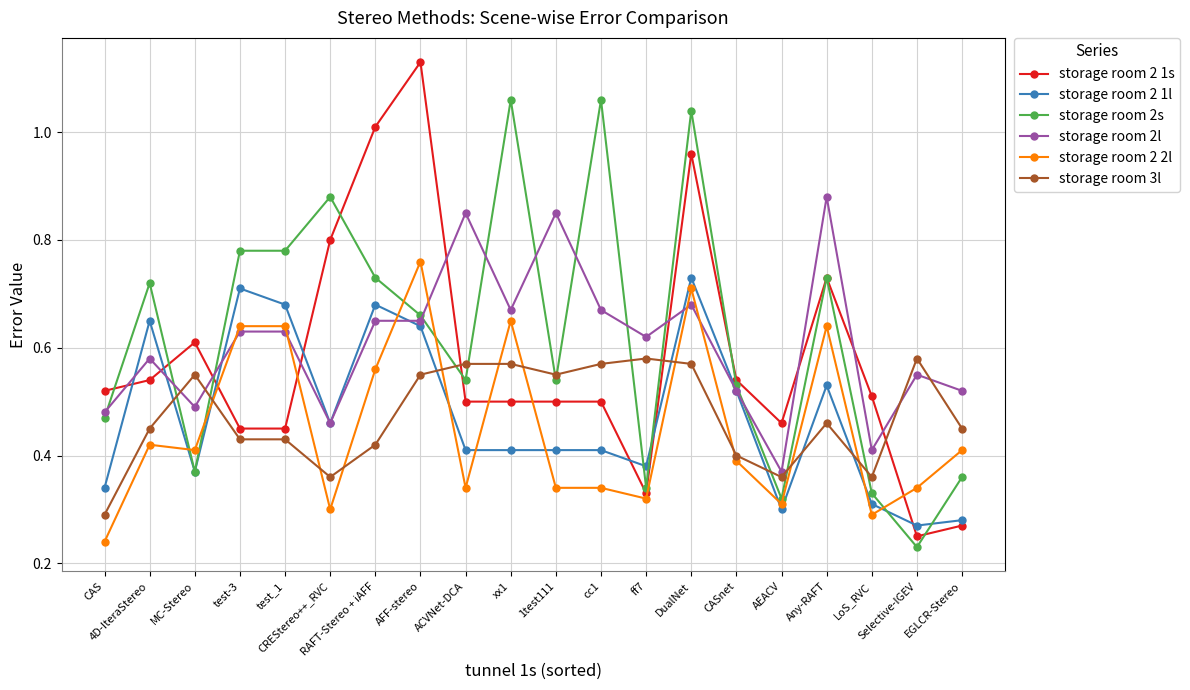

At how many categories does at least one series exceed 0?

20